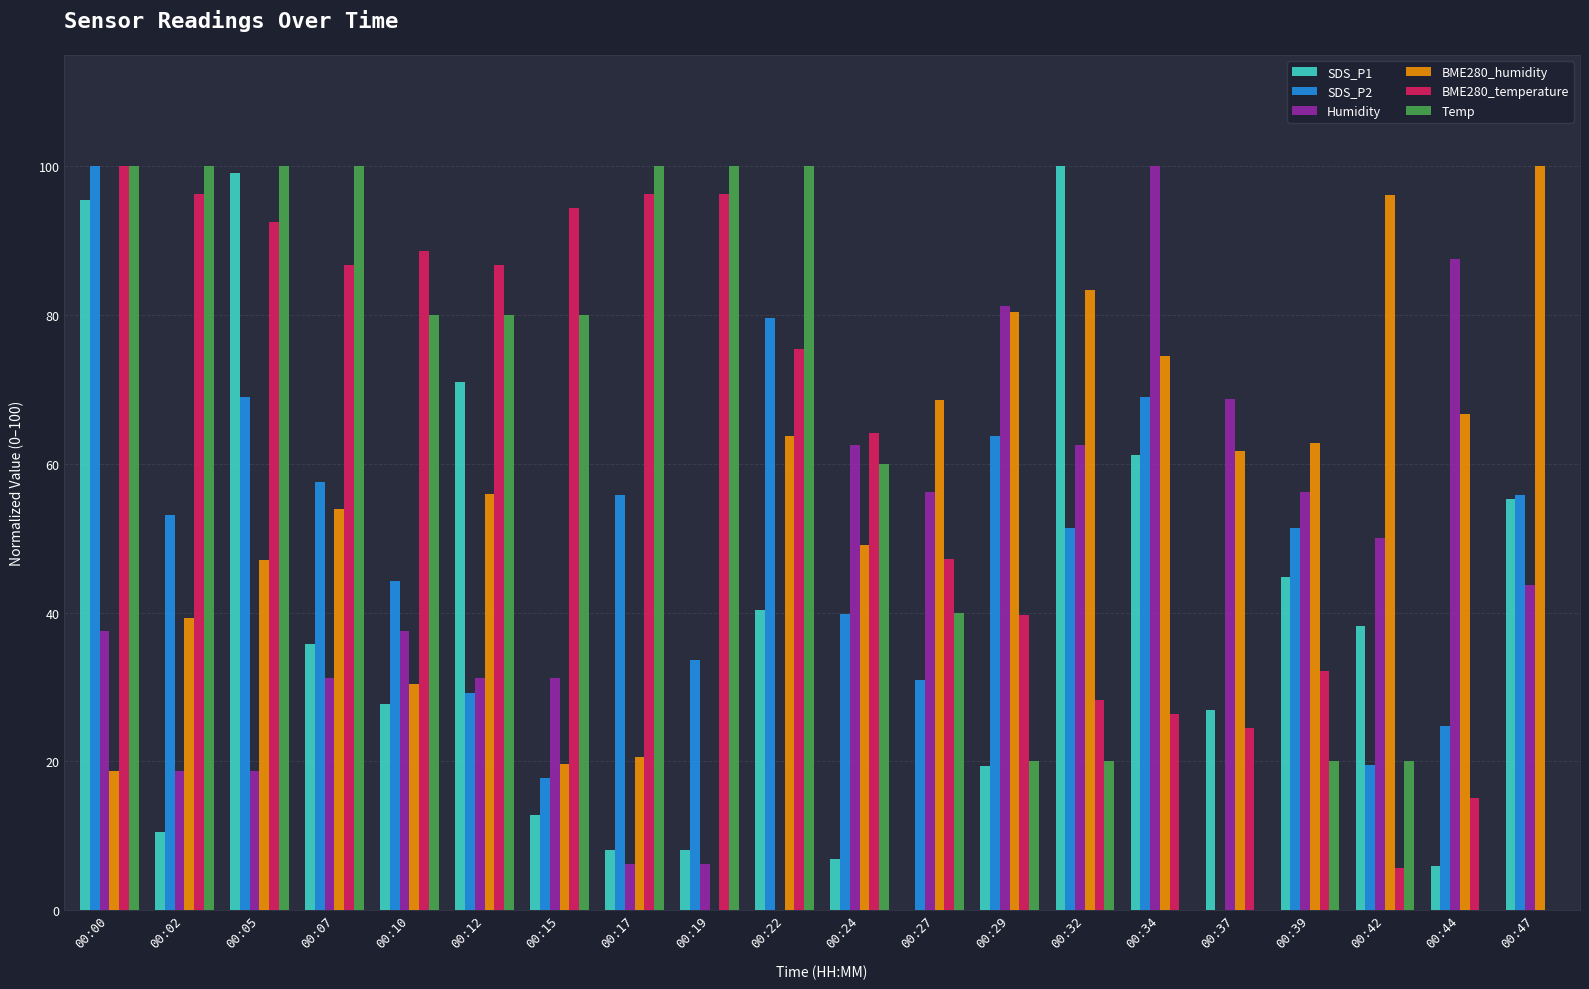

Between 00:12 and 00:37, which series saw the biggest shift?

Temp